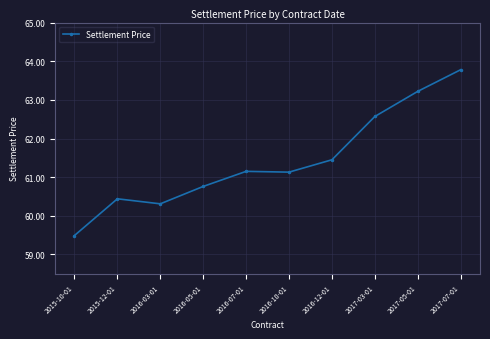

At which label does the data first exceed 61?

2016-07-01